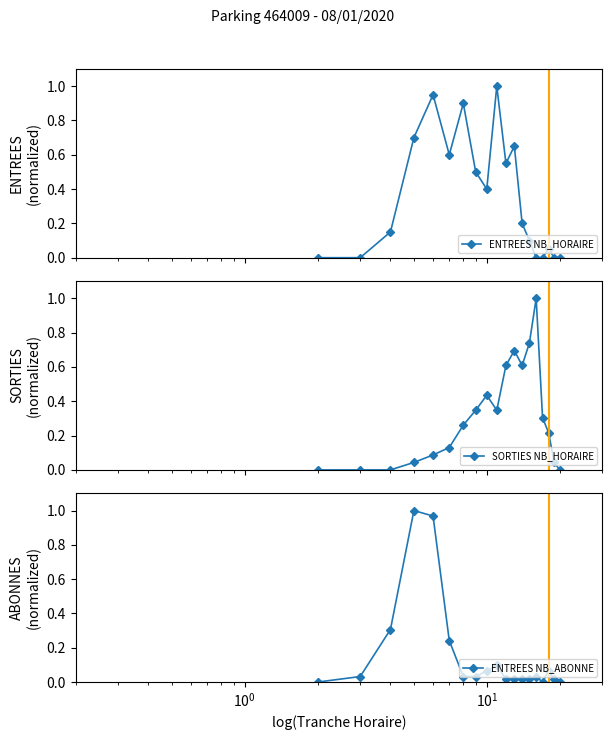

How many data points in SORTIES NB_HORAIRE are above 0?

15